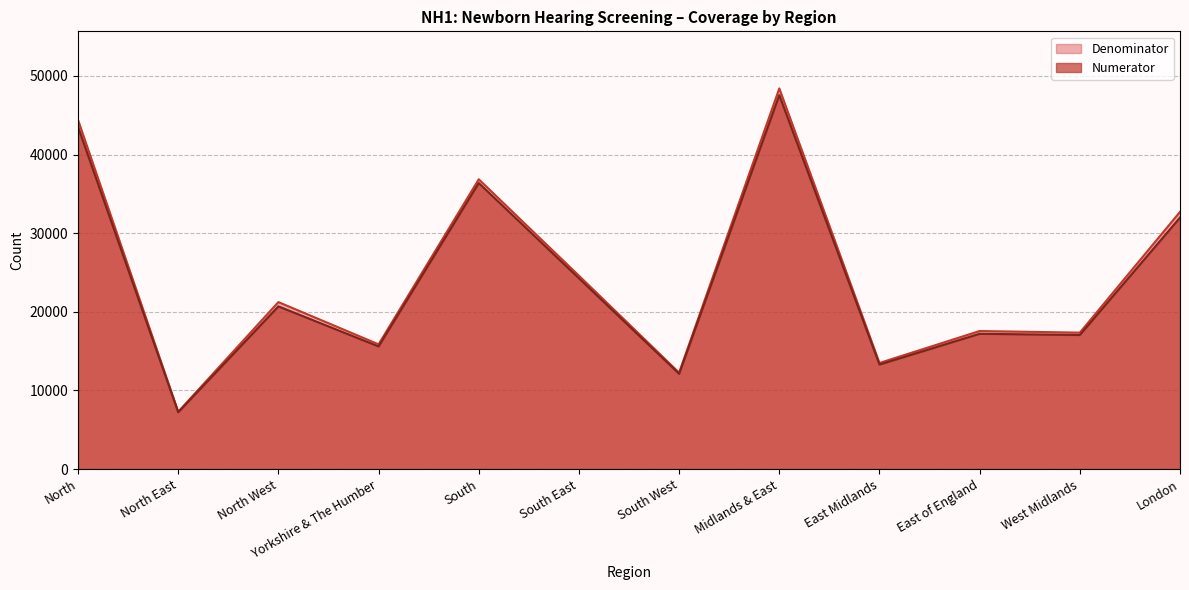

True or false: Denominator and Numerator cross at least once.

False